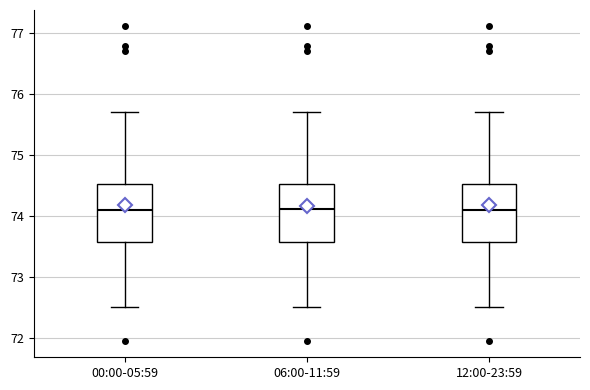

Where is the lower edge of the box for 12:00-23:59 on the y-axis? The values are not printed on the chart, so give them approximately, as read against the axis.

73.6